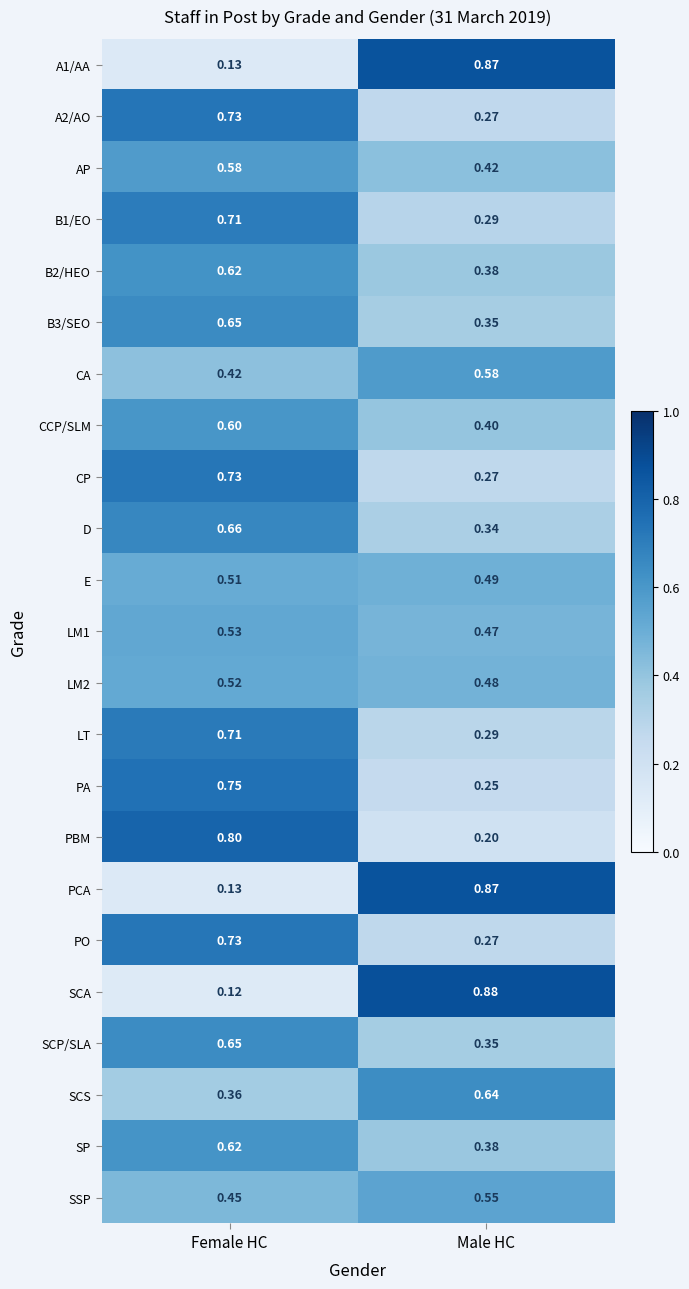

At which category is the sum across all series the highest?

Female HC